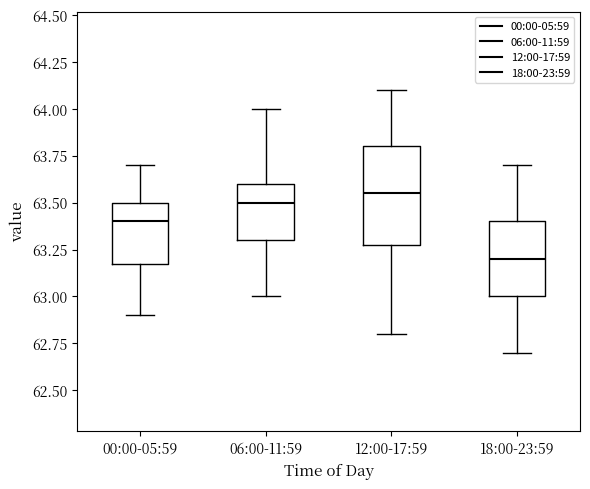

Reading left to right, read every box against the y-axis: the position of its median line, the range the box covers, and the ends of its whiskers. The values are not printed on the chart, so give them approximately, as read against the axis.

00:00-05:59: median 63.40, box 63.20 to 63.50, whiskers 62.90 to 63.70
06:00-11:59: median 63.50, box 63.30 to 63.60, whiskers 63.00 to 64.00
12:00-17:59: median 63.55, box 63.30 to 63.80, whiskers 62.80 to 64.10
18:00-23:59: median 63.20, box 63.00 to 63.40, whiskers 62.70 to 63.70